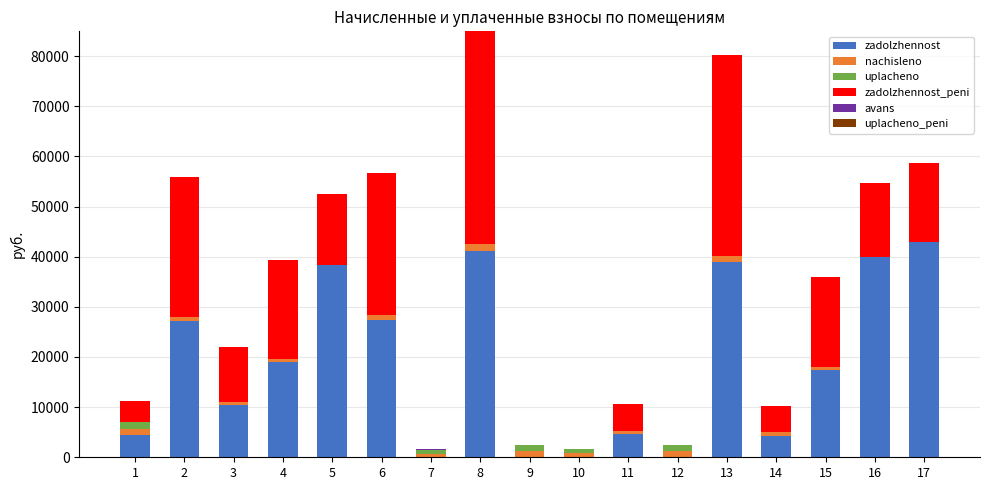

At which label is zadolzhennost closest to 21422?

4